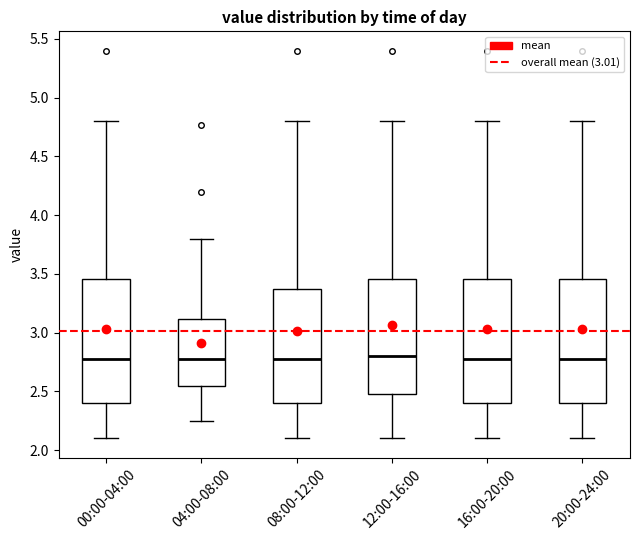

Reading left to right, transcribe this box plot: for each box, give where its median line is, the range the box spans, and where its two whiskers end, as read against the y-axis. The values are not printed on the chart, so give them approximately, as read against the axis.

00:00-04:00: median 2.80, box 2.40 to 3.45, whiskers 2.10 to 4.80
04:00-08:00: median 2.80, box 2.55 to 3.10, whiskers 2.25 to 3.80
08:00-12:00: median 2.80, box 2.40 to 3.35, whiskers 2.10 to 4.80
12:00-16:00: median 2.80, box 2.50 to 3.45, whiskers 2.10 to 4.80
16:00-20:00: median 2.80, box 2.40 to 3.45, whiskers 2.10 to 4.80
20:00-24:00: median 2.80, box 2.40 to 3.45, whiskers 2.10 to 4.80